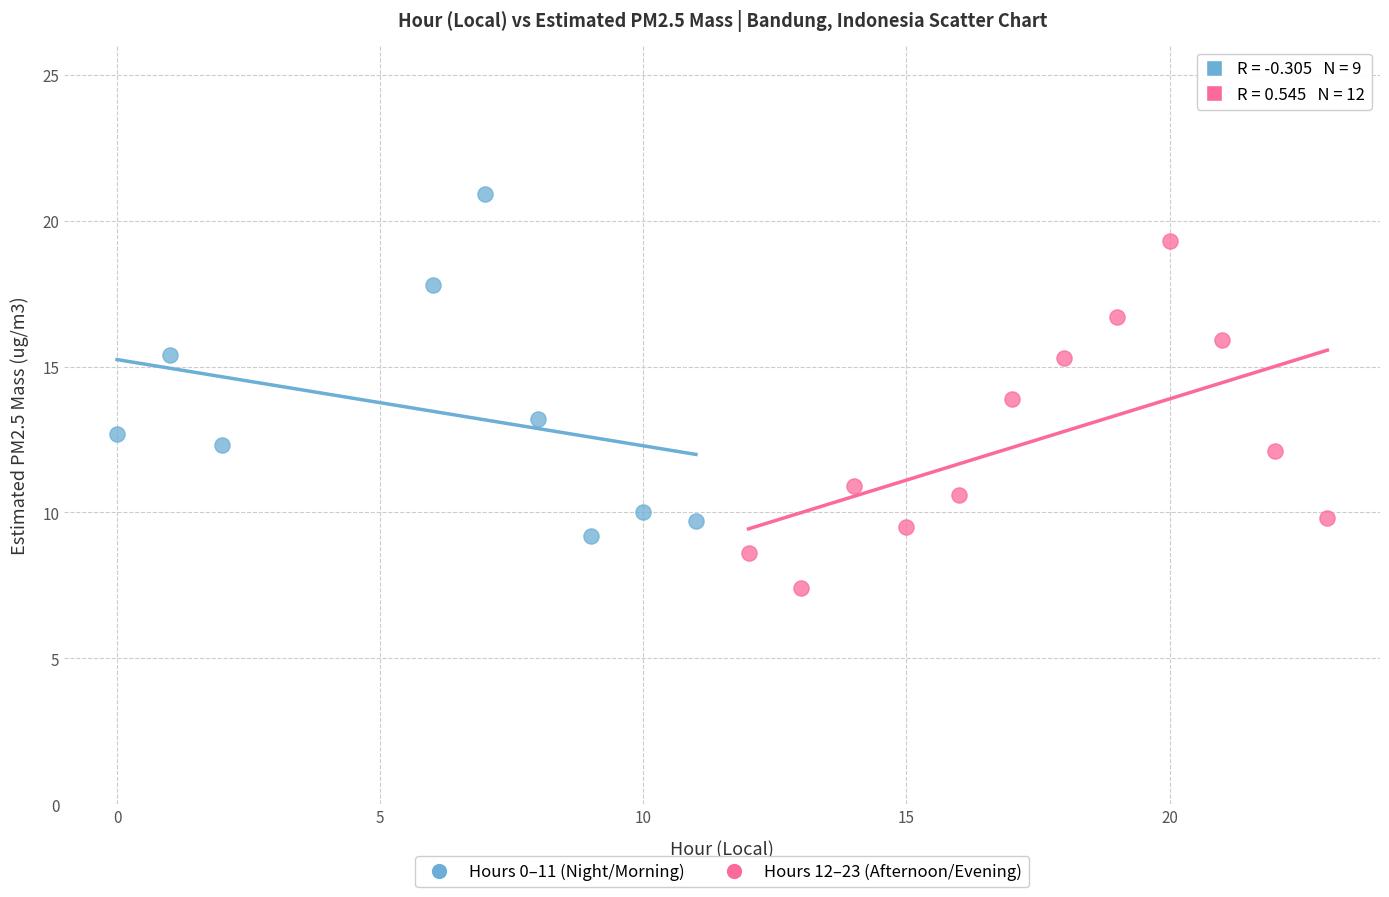

What are all the series names shown in the legend?

Hours 0–11 (Night/Morning), Hours 12–23 (Afternoon/Evening)